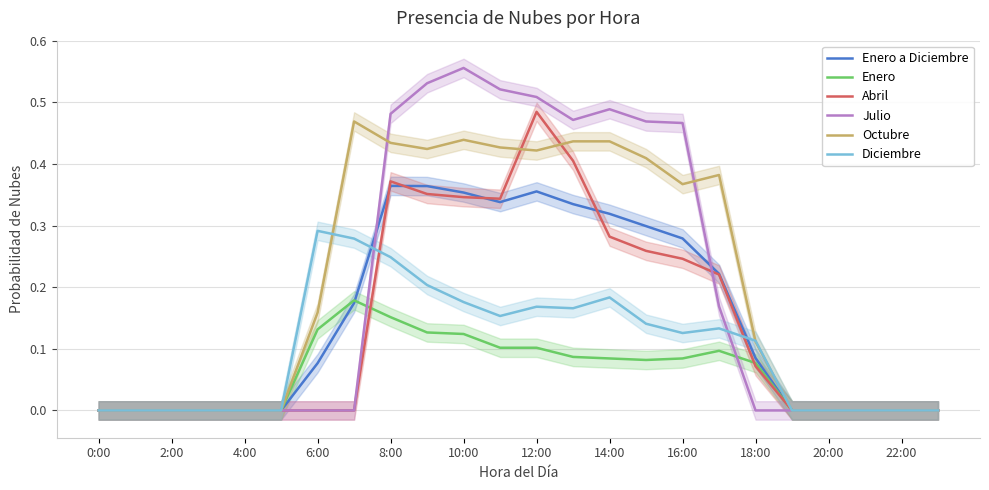

True or false: Julio has a value of -0.3 at 4:00.

False